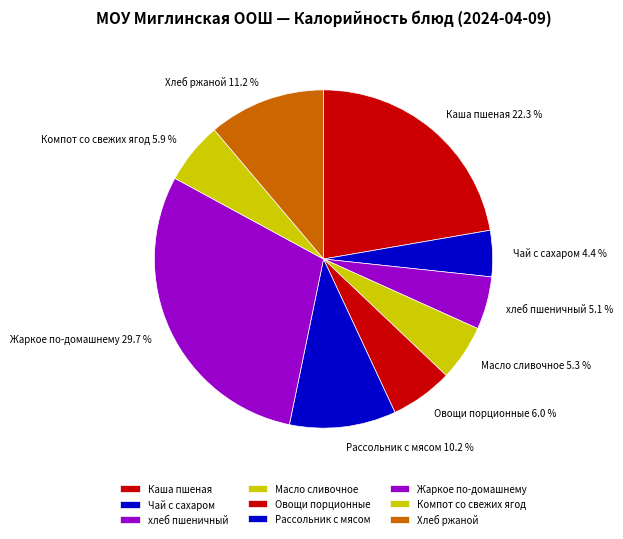

How many segments does this pie chart have?

9